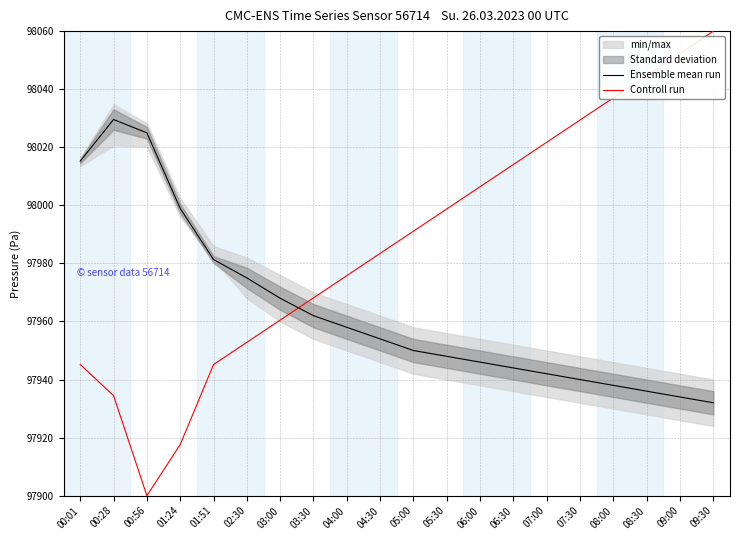

Reading left to right, extract all data points from this chart.

Ensemble mean run: 98015.2	98029.6	98025.0	97998.9	97981.3	97975.0	97968.0	97962.0	97958.0	97954.0	97950.0	97948.0	97946.0	97944.0	97942.0	97940.0	97938.0	97936.0	97934.0	97932.0
Controll run: 97945.2	97934.4	97900.0	97917.6	97945.2	97952.8	97960.5	97968.1	97975.8	97983.4	97991.1	97998.8	98006.4	98014.1	98021.7	98029.4	98037.0	98044.7	98052.3	98060.0